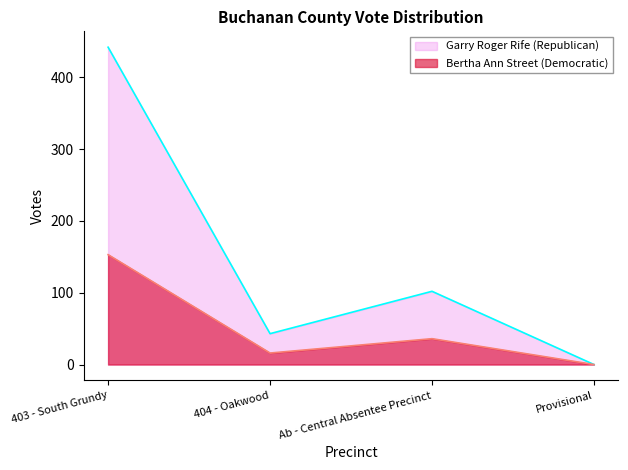

What position from the right is 403 - South Grundy?

4